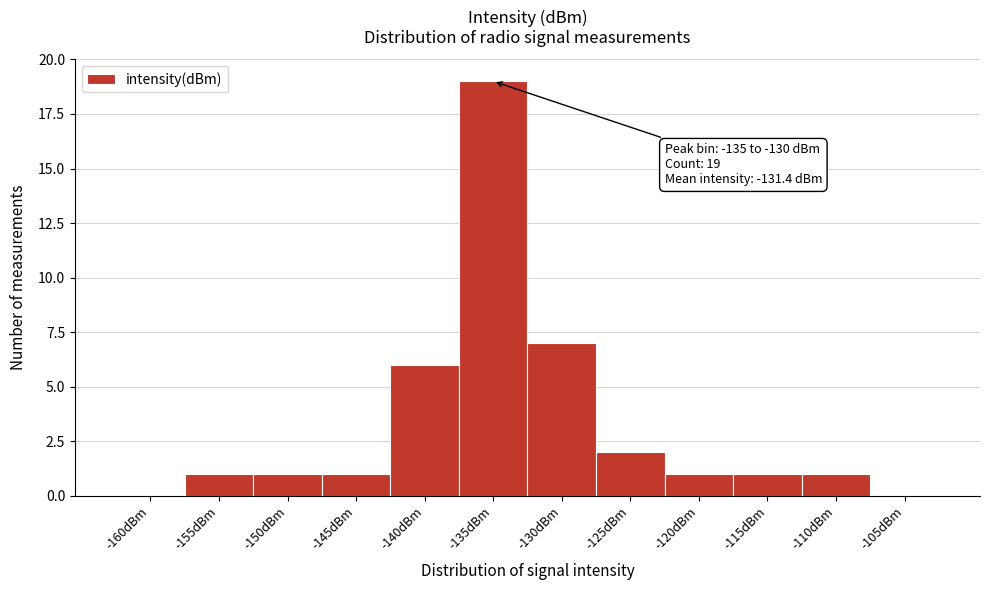

Reading right to left, extract all data points from this chart.

-105dBm=0	-110dBm=1	-115dBm=1	-120dBm=1	-125dBm=2	-130dBm=7	-135dBm=19	-140dBm=6	-145dBm=1	-150dBm=1	-155dBm=1	-160dBm=0